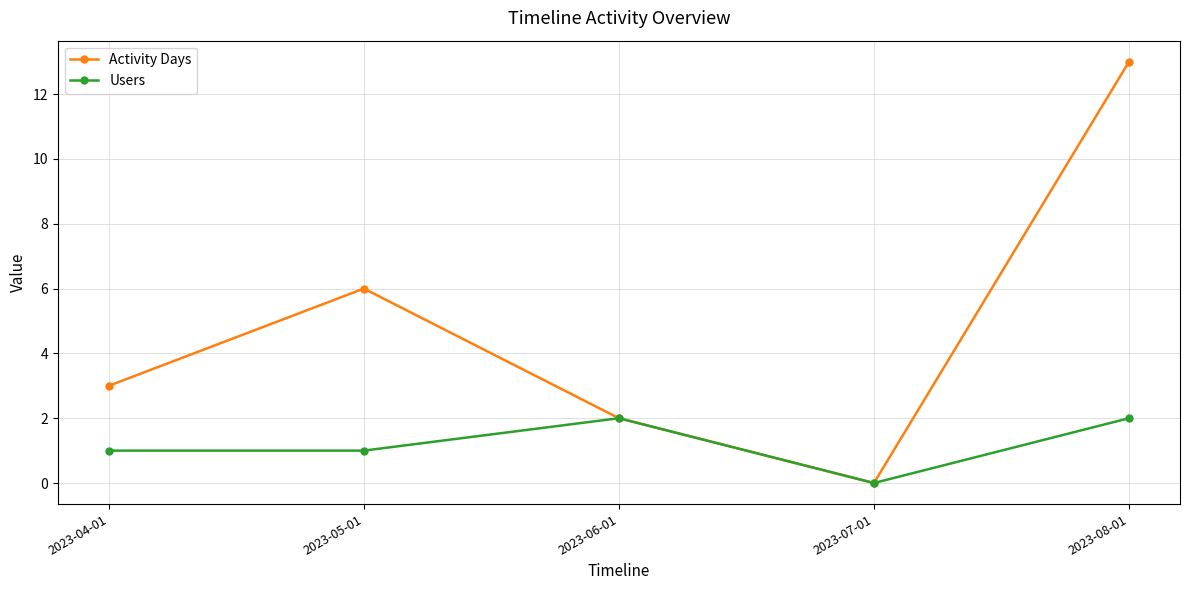

List the labels in order of Activity Days value, smallest first.

2023-07-01, 2023-06-01, 2023-04-01, 2023-05-01, 2023-08-01